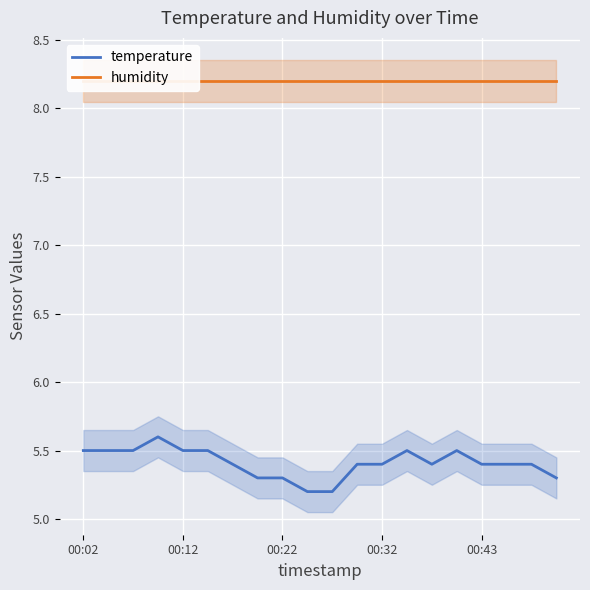

Is it true that temperature equals 2.6 at 00:12?

False